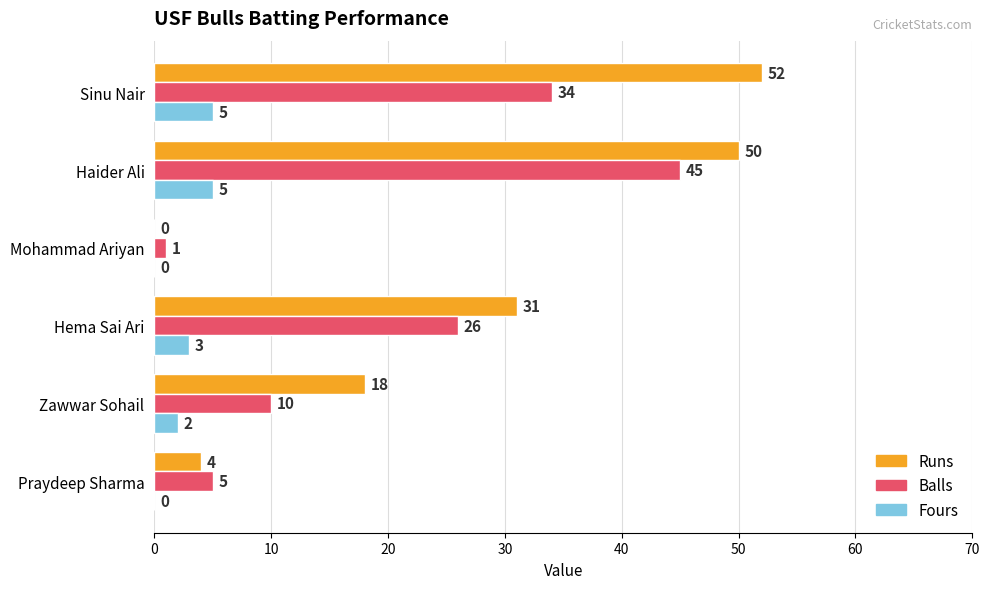

Between Mohammad Ariyan and Haider Ali, which series saw the biggest shift?

Runs